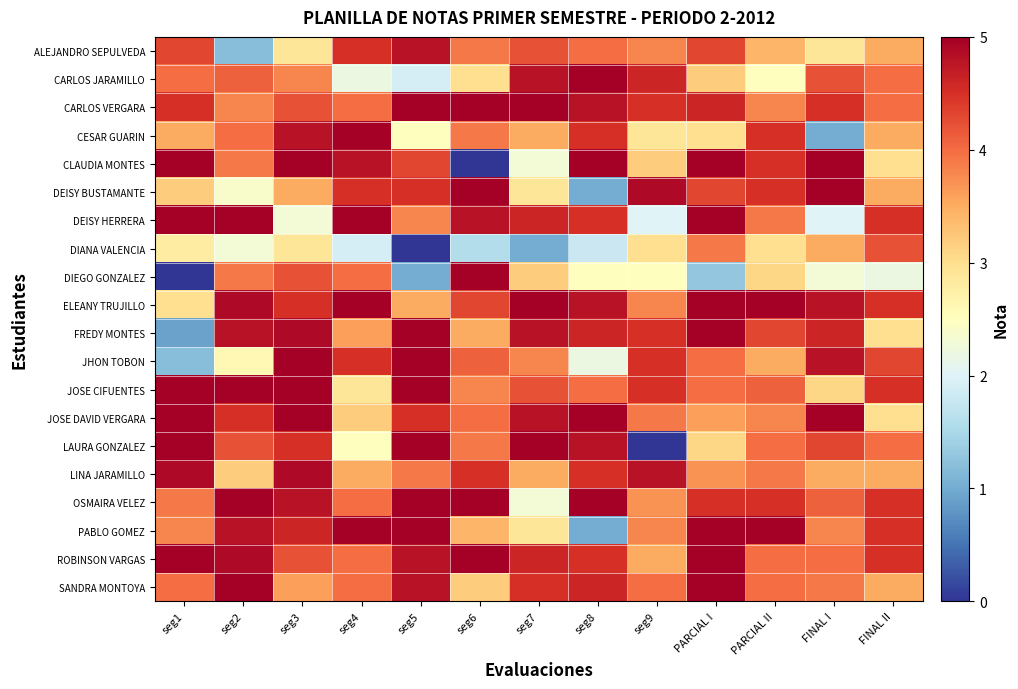

Reading left to right, list all the values displayed in this chart.

ALEJANDRO SEPULVEDA: seg1=4.3	seg2=1.2	seg3=2.9	seg4=4.5	seg5=4.8	seg6=3.9	seg7=4.2	seg8=4.0	seg9=3.8	PARCIAL I=4.3	PARCIAL II=3.4	FINAL I=2.9	FINAL II=3.5
CARLOS JARAMILLO: seg1=4.0	seg2=4.1	seg3=3.8	seg4=2.2	seg5=1.9	seg6=3.0	seg7=4.8	seg8=5.0	seg9=4.6	PARCIAL I=3.2	PARCIAL II=2.5	FINAL I=4.2	FINAL II=4.0
CARLOS VERGARA: seg1=4.5	seg2=3.8	seg3=4.2	seg4=4.0	seg5=5.0	seg6=5.0	seg7=5.0	seg8=4.8	seg9=4.5	PARCIAL I=4.6	PARCIAL II=3.8	FINAL I=4.5	FINAL II=4.0
CESAR GUARIN: seg1=3.5	seg2=4.0	seg3=4.8	seg4=5.0	seg5=2.5	seg6=3.9	seg7=3.5	seg8=4.5	seg9=2.9	PARCIAL I=3.0	PARCIAL II=4.5	FINAL I=1.0	FINAL II=3.5
CLAUDIA MONTES: seg1=5.0	seg2=3.9	seg3=5.0	seg4=4.8	seg5=4.3	seg6=0.0	seg7=2.3	seg8=5.0	seg9=3.2	PARCIAL I=5.0	PARCIAL II=4.5	FINAL I=5.0	FINAL II=3.0
DEISY BUSTAMANTE: seg1=3.2	seg2=2.4	seg3=3.5	seg4=4.5	seg5=4.5	seg6=5.0	seg7=2.9	seg8=1.0	seg9=4.9	PARCIAL I=4.3	PARCIAL II=4.5	FINAL I=5.0	FINAL II=3.5
DEISY HERRERA: seg1=5.0	seg2=5.0	seg3=2.3	seg4=5.0	seg5=3.8	seg6=4.8	seg7=4.6	seg8=4.5	seg9=2.0	PARCIAL I=5.0	PARCIAL II=3.9	FINAL I=2.0	FINAL II=4.5
DIANA VALENCIA: seg1=2.8	seg2=2.3	seg3=2.9	seg4=1.9	seg5=0.0	seg6=1.6	seg7=1.0	seg8=1.8	seg9=3.0	PARCIAL I=3.9	PARCIAL II=3.0	FINAL I=3.5	FINAL II=4.2
DIEGO GONZALEZ: seg1=0.0	seg2=3.9	seg3=4.2	seg4=4.0	seg5=1.0	seg6=5.0	seg7=3.2	seg8=2.5	seg9=2.5	PARCIAL I=1.3	PARCIAL II=3.1	FINAL I=2.3	FINAL II=2.2
ELEANY TRUJILLO: seg1=3.0	seg2=4.9	seg3=4.5	seg4=5.0	seg5=3.5	seg6=4.3	seg7=5.0	seg8=4.8	seg9=3.8	PARCIAL I=5.0	PARCIAL II=5.0	FINAL I=4.8	FINAL II=4.5
FREDY MONTES: seg1=0.9	seg2=4.8	seg3=4.9	seg4=3.6	seg5=5.0	seg6=3.5	seg7=4.8	seg8=4.6	seg9=4.5	PARCIAL I=5.0	PARCIAL II=4.3	FINAL I=4.6	FINAL II=3.0
JHON TOBON: seg1=1.2	seg2=2.6	seg3=5.0	seg4=4.5	seg5=5.0	seg6=4.1	seg7=3.8	seg8=2.2	seg9=4.5	PARCIAL I=4.0	PARCIAL II=3.5	FINAL I=4.8	FINAL II=4.3
JOSE CIFUENTES: seg1=5.0	seg2=5.0	seg3=5.0	seg4=2.9	seg5=5.0	seg6=3.8	seg7=4.2	seg8=4.0	seg9=4.5	PARCIAL I=4.0	PARCIAL II=4.1	FINAL I=3.1	FINAL II=4.5
JOSE DAVID VERGARA: seg1=5.0	seg2=4.5	seg3=5.0	seg4=3.2	seg5=4.5	seg6=4.0	seg7=4.8	seg8=5.0	seg9=3.9	PARCIAL I=3.6	PARCIAL II=3.8	FINAL I=5.0	FINAL II=3.0
LAURA GONZALEZ: seg1=5.0	seg2=4.2	seg3=4.5	seg4=2.5	seg5=5.0	seg6=3.9	seg7=5.0	seg8=4.8	seg9=0.0	PARCIAL I=3.1	PARCIAL II=4.0	FINAL I=4.3	FINAL II=4.0
LINA JARAMILLO: seg1=4.9	seg2=3.2	seg3=4.9	seg4=3.5	seg5=3.9	seg6=4.5	seg7=3.5	seg8=4.5	seg9=4.8	PARCIAL I=3.7	PARCIAL II=3.9	FINAL I=3.5	FINAL II=3.5
OSMAIRA VELEZ: seg1=3.9	seg2=5.0	seg3=4.8	seg4=4.0	seg5=5.0	seg6=5.0	seg7=2.3	seg8=5.0	seg9=3.7	PARCIAL I=4.5	PARCIAL II=4.5	FINAL I=4.1	FINAL II=4.5
PABLO GOMEZ: seg1=3.8	seg2=4.8	seg3=4.6	seg4=5.0	seg5=5.0	seg6=3.4	seg7=2.9	seg8=1.0	seg9=3.8	PARCIAL I=5.0	PARCIAL II=5.0	FINAL I=3.8	FINAL II=4.5
ROBINSON VARGAS: seg1=5.0	seg2=4.9	seg3=4.2	seg4=4.0	seg5=4.8	seg6=5.0	seg7=4.6	seg8=4.5	seg9=3.5	PARCIAL I=5.0	PARCIAL II=4.0	FINAL I=4.0	FINAL II=4.5
SANDRA MONTOYA: seg1=4.0	seg2=5.0	seg3=3.6	seg4=4.0	seg5=4.8	seg6=3.2	seg7=4.5	seg8=4.6	seg9=4.0	PARCIAL I=5.0	PARCIAL II=4.0	FINAL I=3.9	FINAL II=3.5